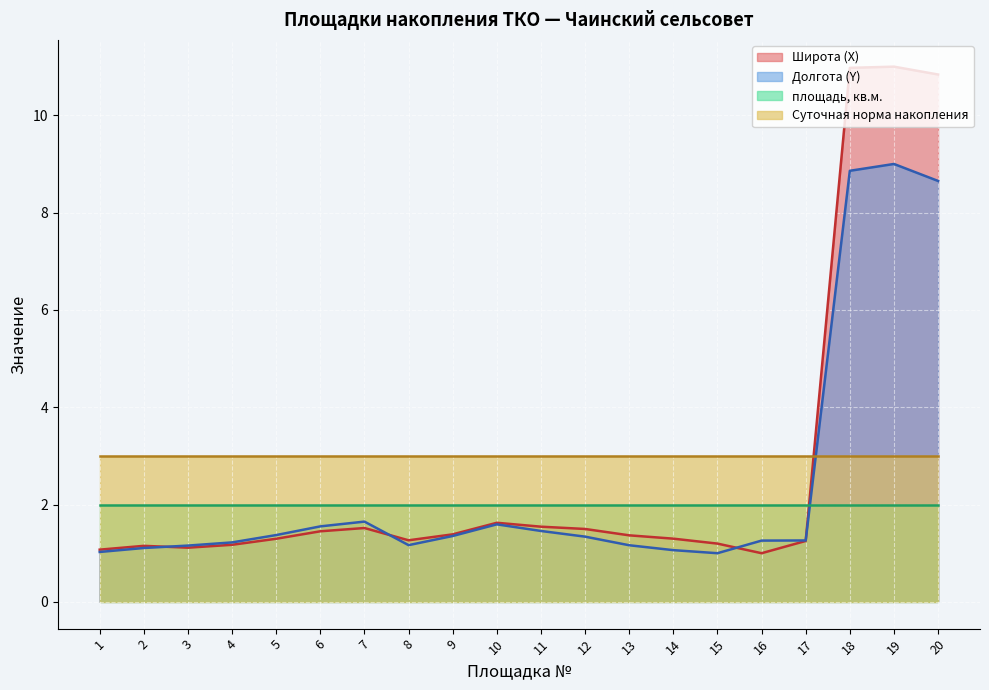

What is the value of the Широта (X) point at the 8th from the left?

1.3